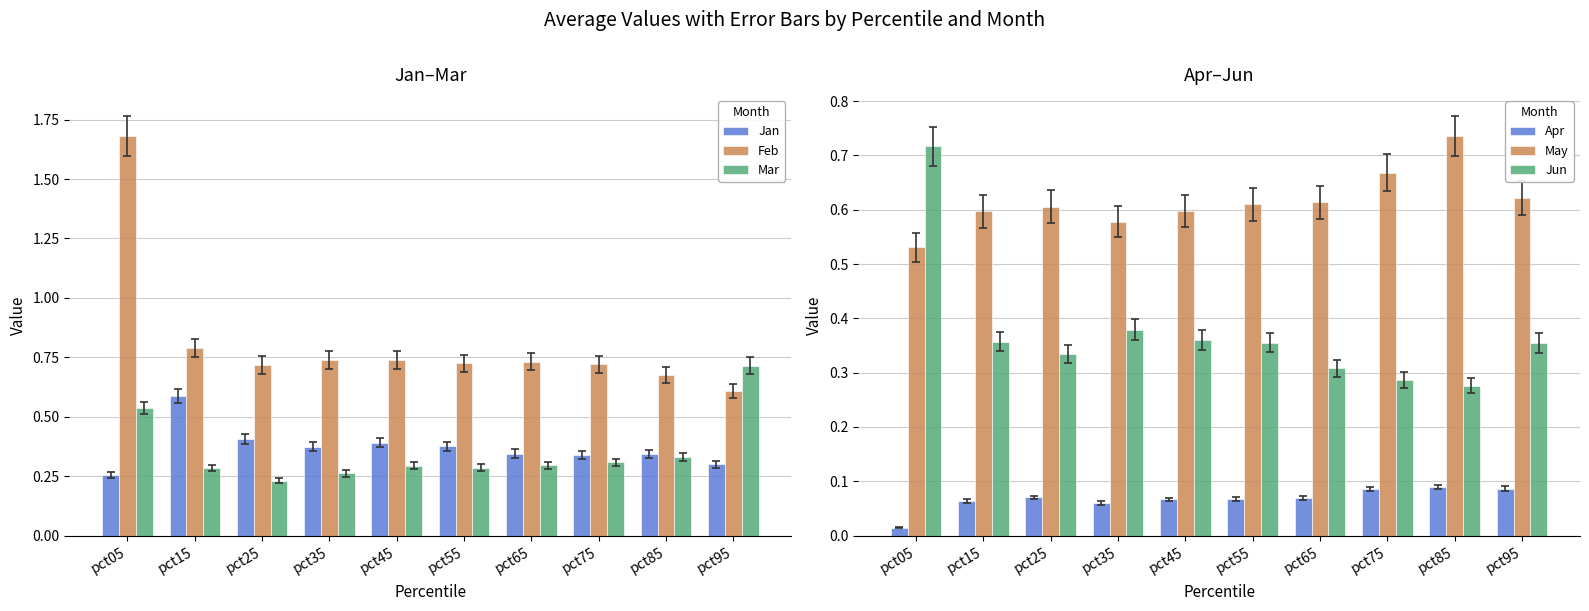

How many May values are between 0 and 1?

10